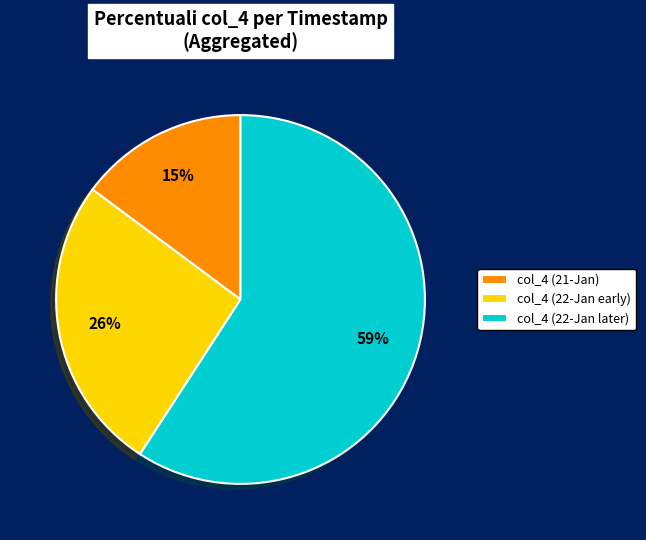

To the nearest percent, what percentage of the pie is col_4 (22-Jan early)?

26%